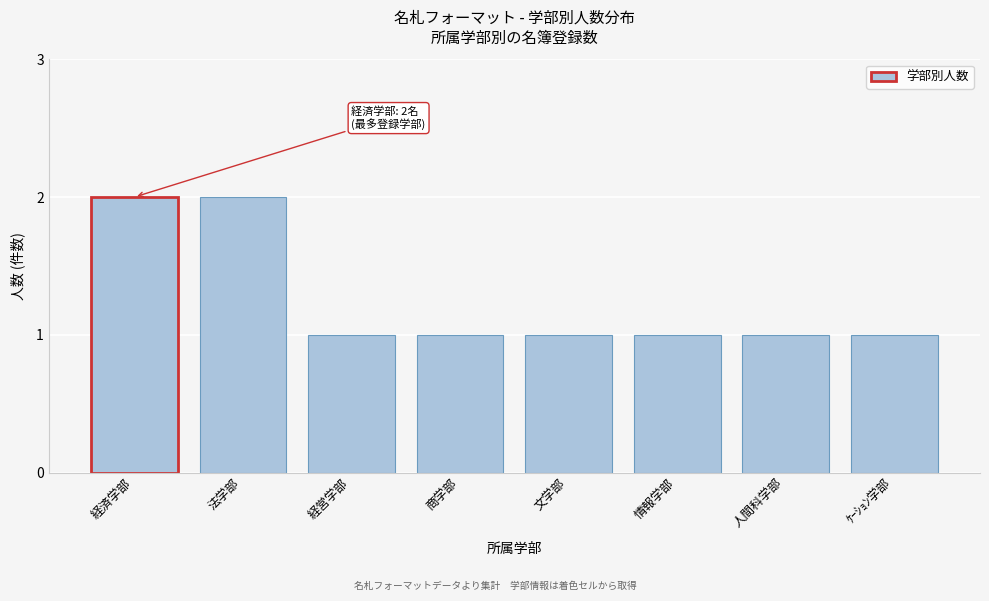

Reading left to right, what are all the values shown in this chart?

2	2	1	1	1	1	1	1